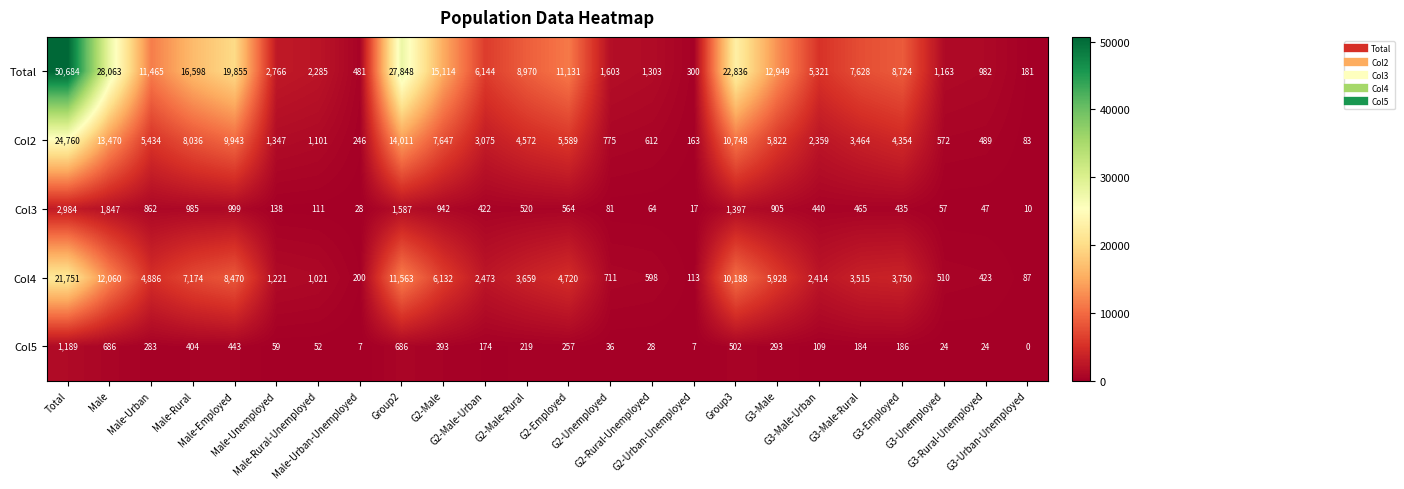

What is the maximum value shown in the chart?

50684